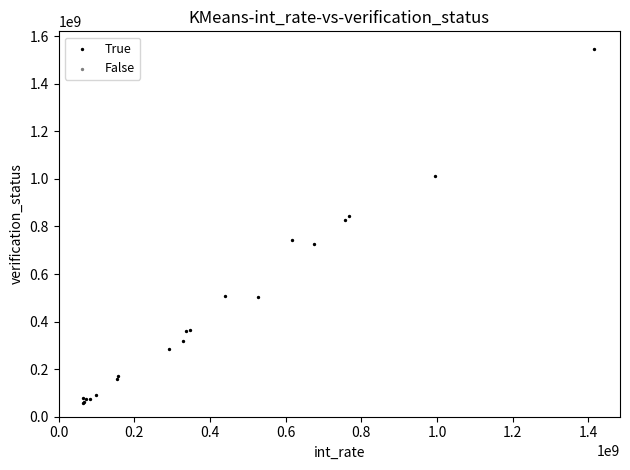

What Y value in the scatter plot is closest to 802127921?

825802216.2